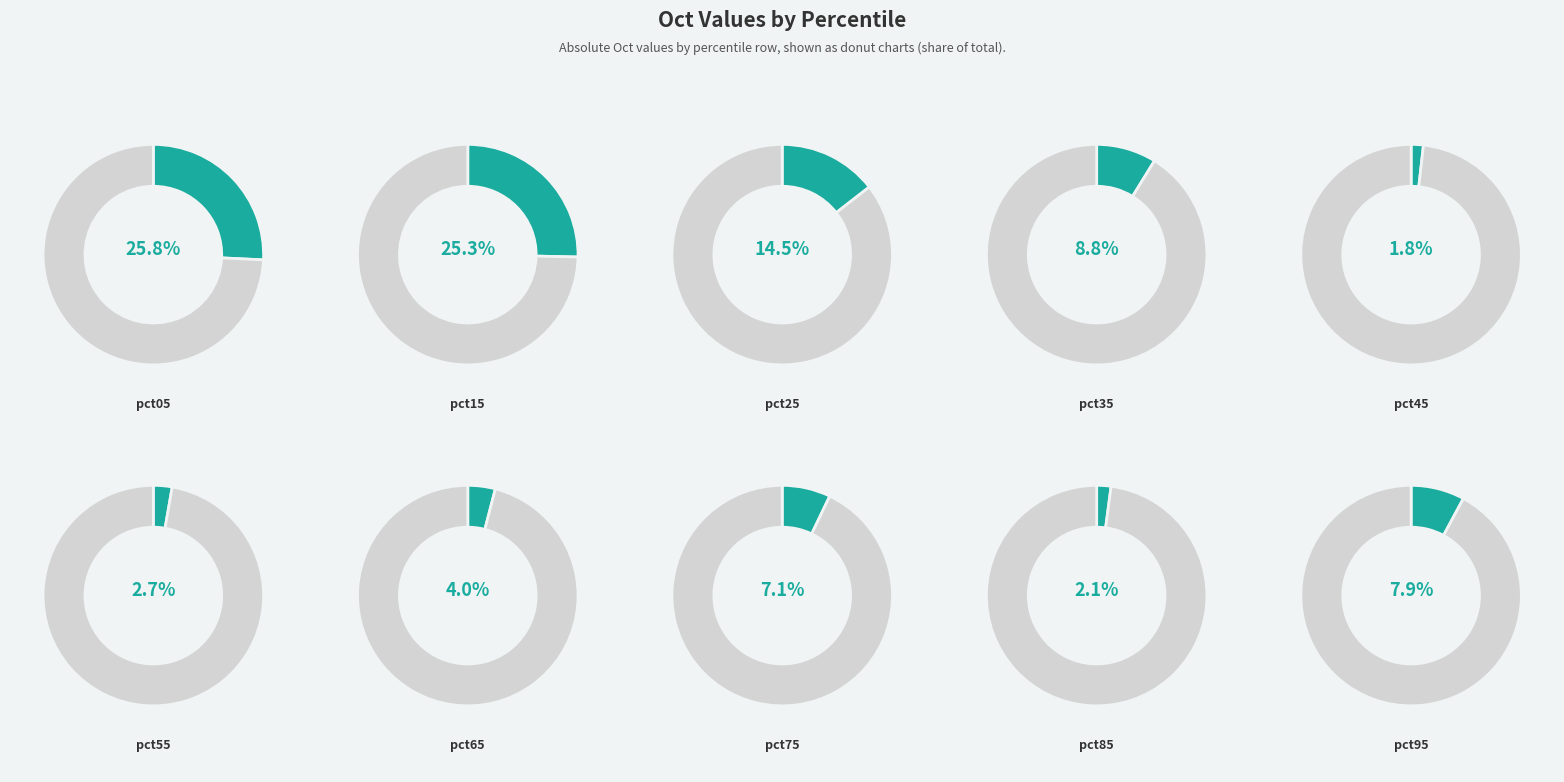

What percentage is NOT represented by pct55?

97.3%